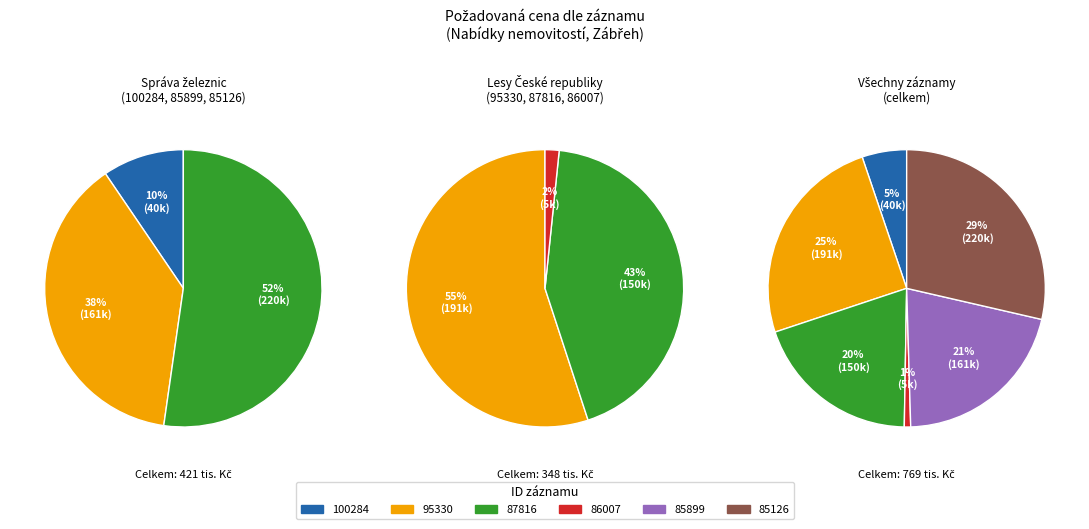

What percentage is the 100284 slice, to the nearest percent?

5%